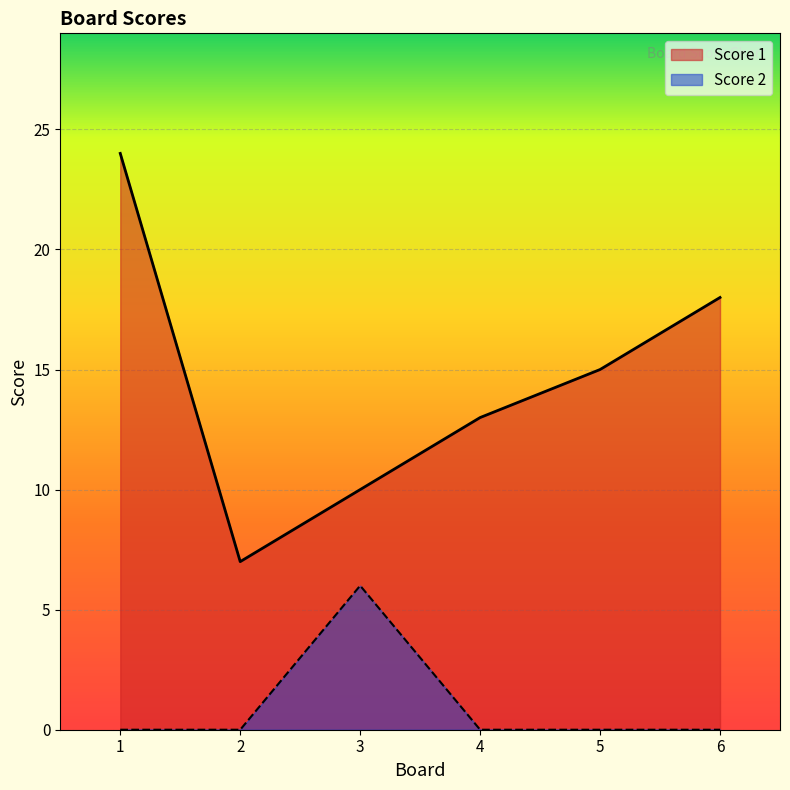

Which category has the lowest value in the Score 1 series?

2